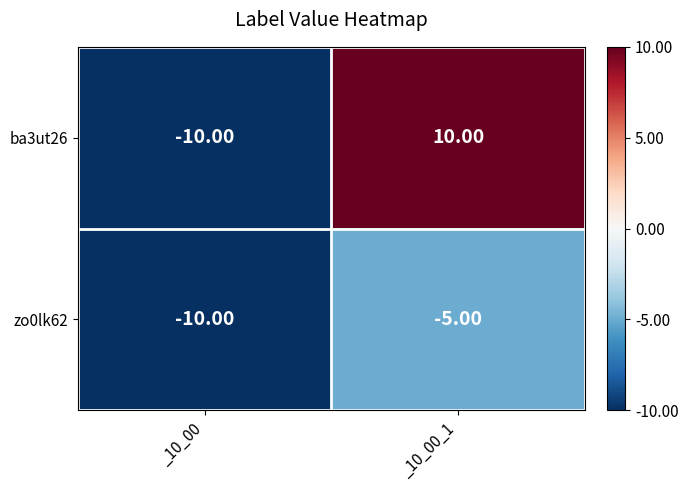

Which series has the largest total across all categories?

ba3ut26